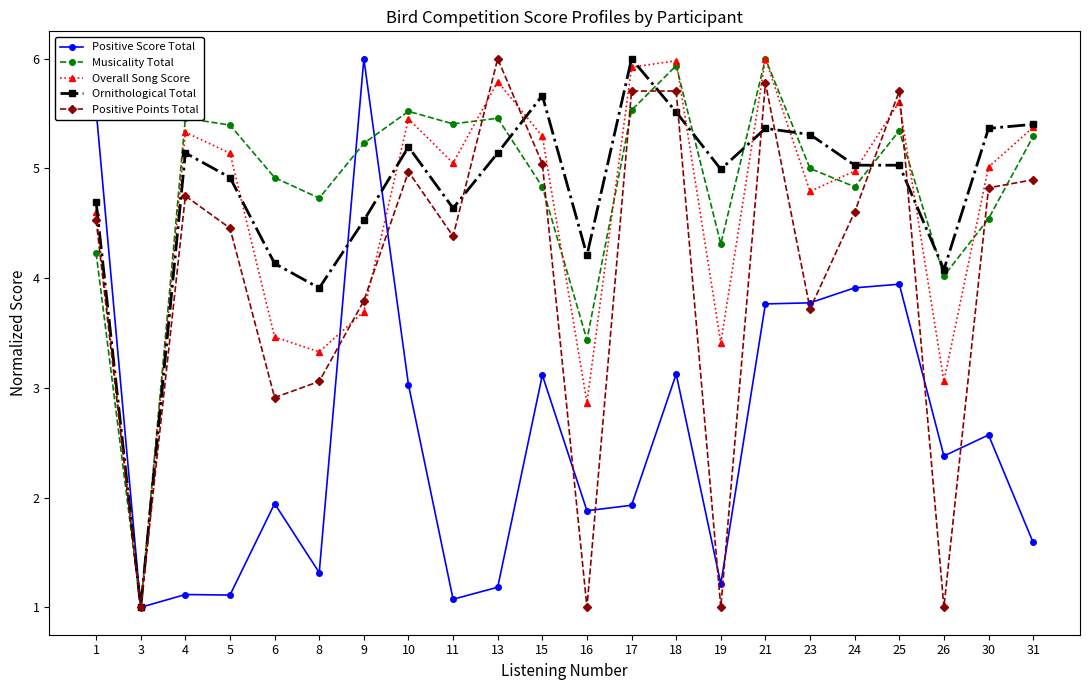

What is the value of the Musicality Total point at the 11th from the left?

4.8